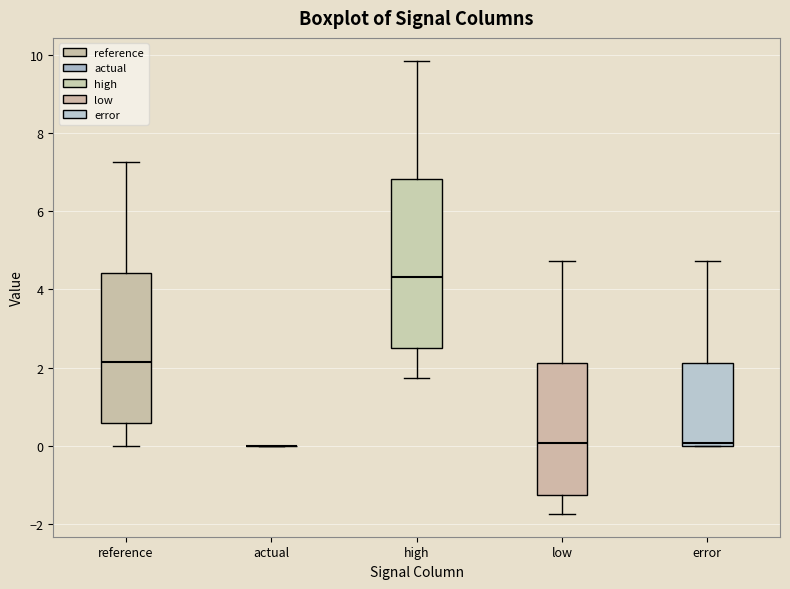

Reading left to right, read every box against the y-axis: the position of its median line, the range the box covers, and the ends of its whiskers. The values are not printed on the chart, so give them approximately, as read against the axis.

reference: median 2.2, box 0.6 to 4.4, whiskers 0.0 to 7.2
actual: box collapsed to a line at 0.0, whiskers 0.0 to 0.0
high: median 4.4, box 2.4 to 6.8, whiskers 1.8 to 9.8
low: median 0.0, box -1.2 to 2.2, whiskers -1.8 to 4.8
error: median 0.0 (just above the box's lower edge), box 0.0 to 2.2, whiskers 0.0 to 4.8